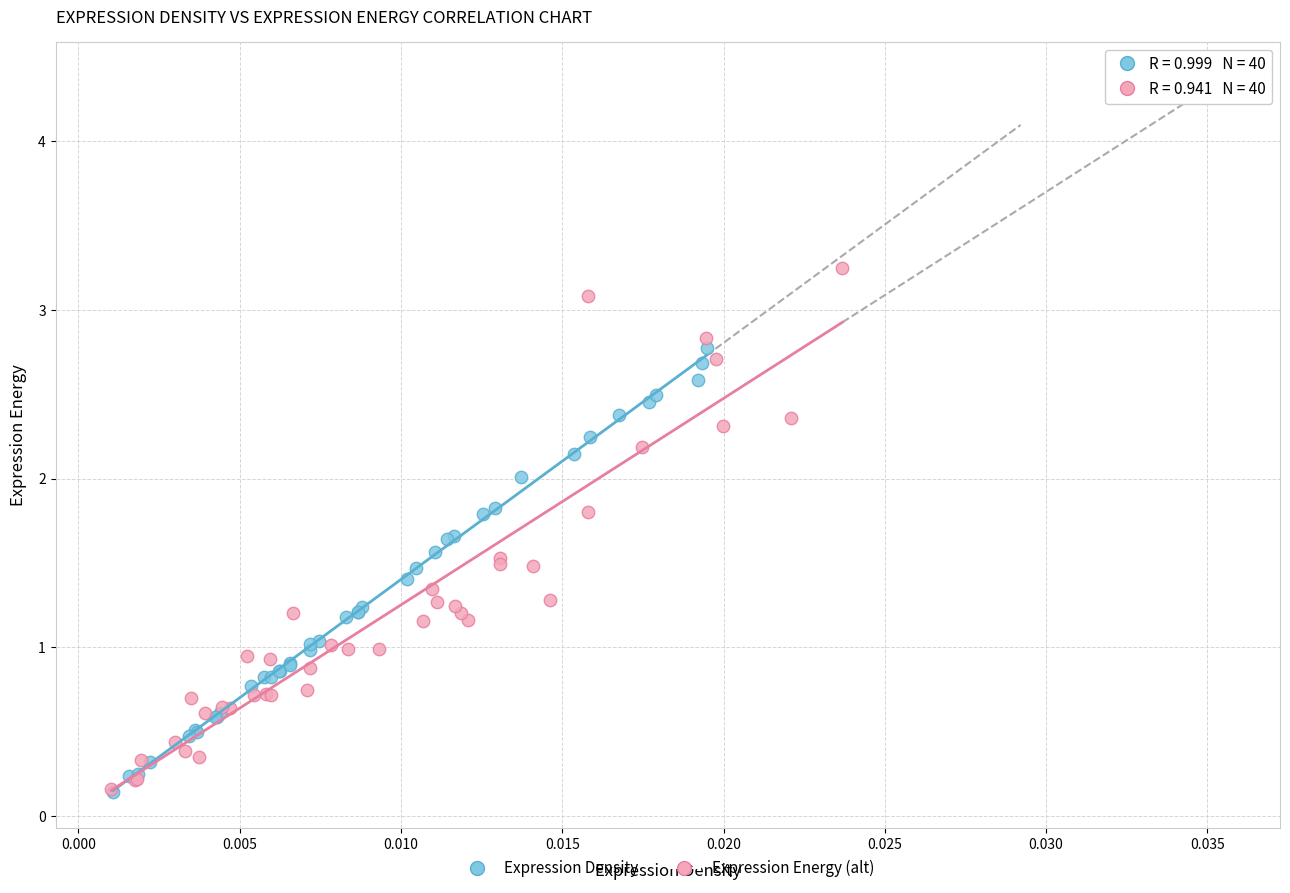

Which series reaches the maximum Y coordinate?

Expression Energy (alt)